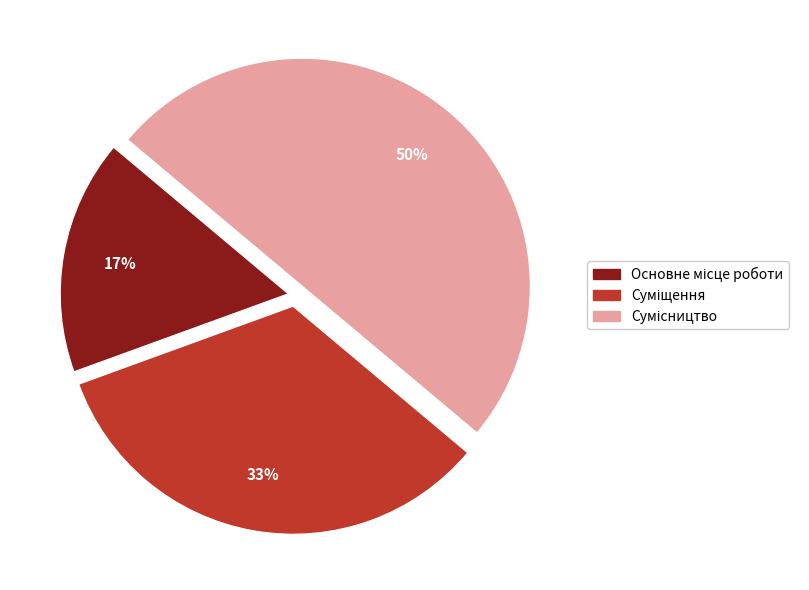

To the nearest percent, what is the average slice percentage?

33%